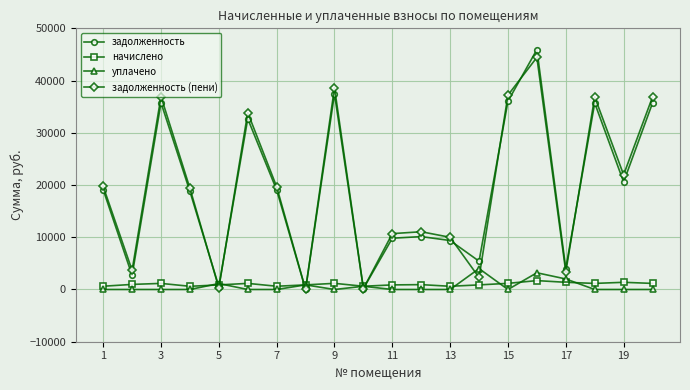

At how many categories does at least one series exceed 14678?

11